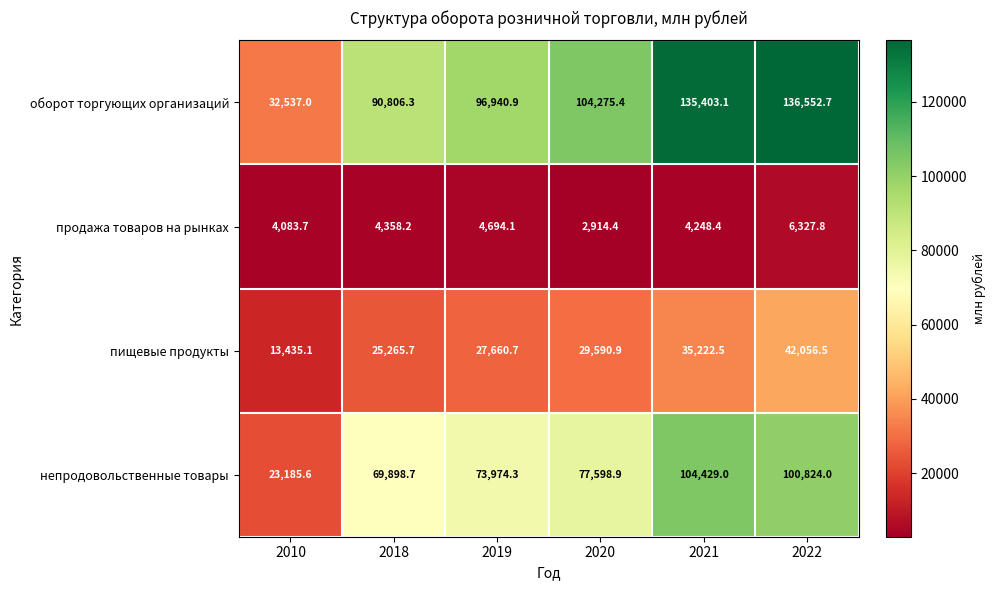

Reading right to left, what are all the values shown in this chart?

оборот торгующих организаций: 2022=136552.7	2021=135403.1	2020=104275.4	2019=96940.9	2018=90806.3	2010=32537.0
продажа товаров на рынках: 2022=6327.8	2021=4248.4	2020=2914.4	2019=4694.1	2018=4358.2	2010=4083.7
пищевые продукты: 2022=42056.5	2021=35222.5	2020=29590.9	2019=27660.7	2018=25265.7	2010=13435.1
непродовольственные товары: 2022=100824.0	2021=104429.0	2020=77598.9	2019=73974.3	2018=69898.7	2010=23185.6